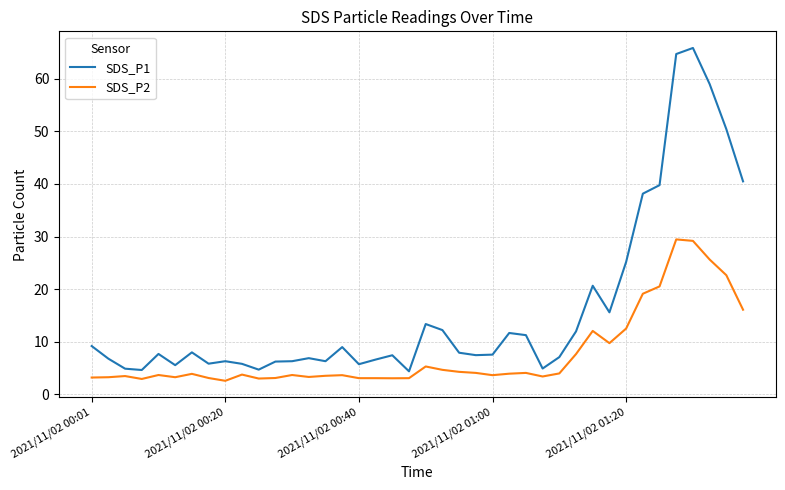

What is the difference between the maximum and minimum values in the SDS_P1 series?

61.4